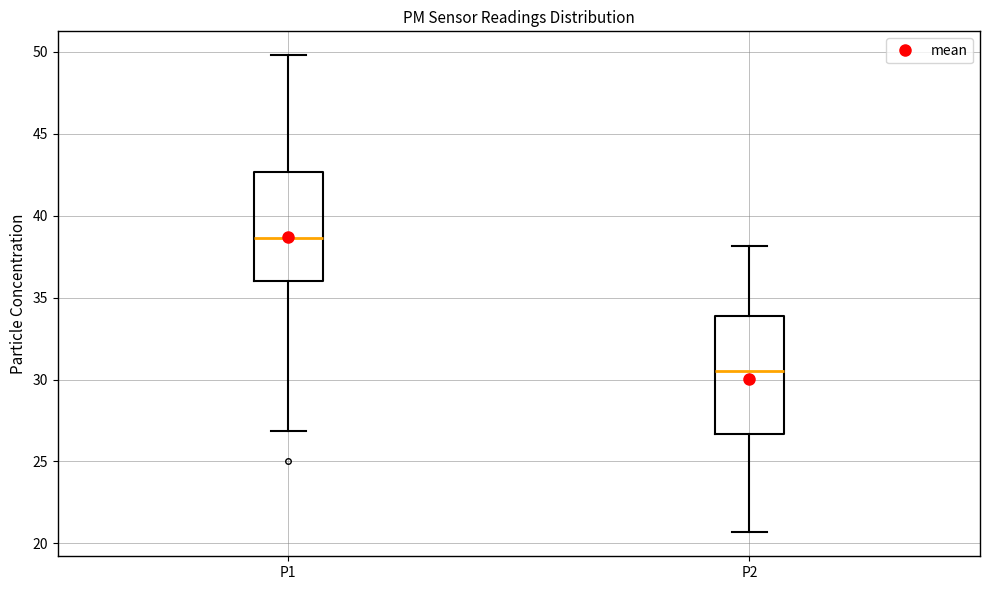

Which box's median line is the highest?

P1